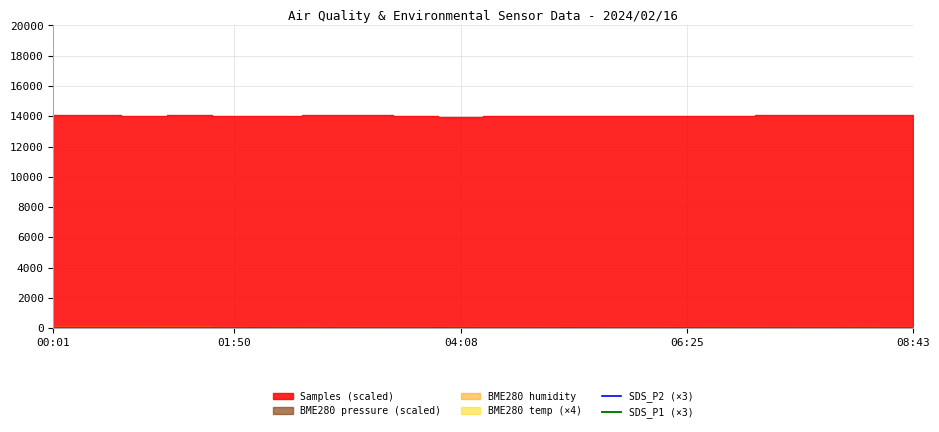

What position from the left is 18?

19